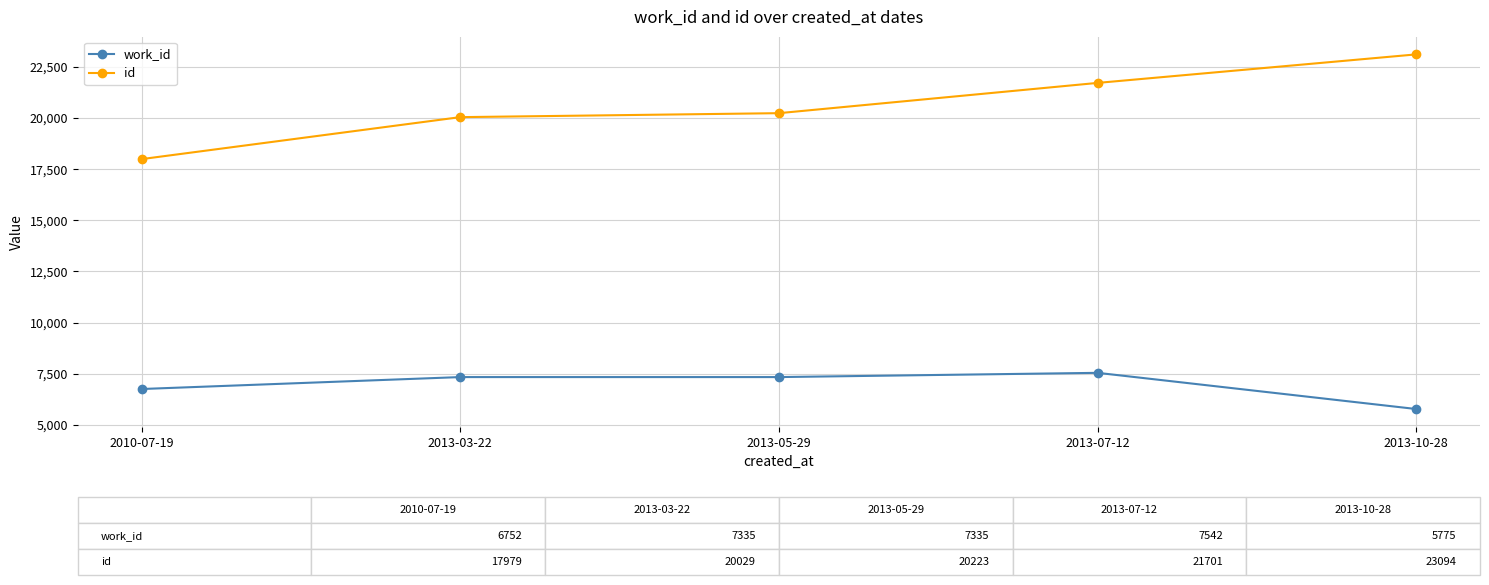

What is the approximate value of id at 2010-07-19, to the nearest 50?

18000